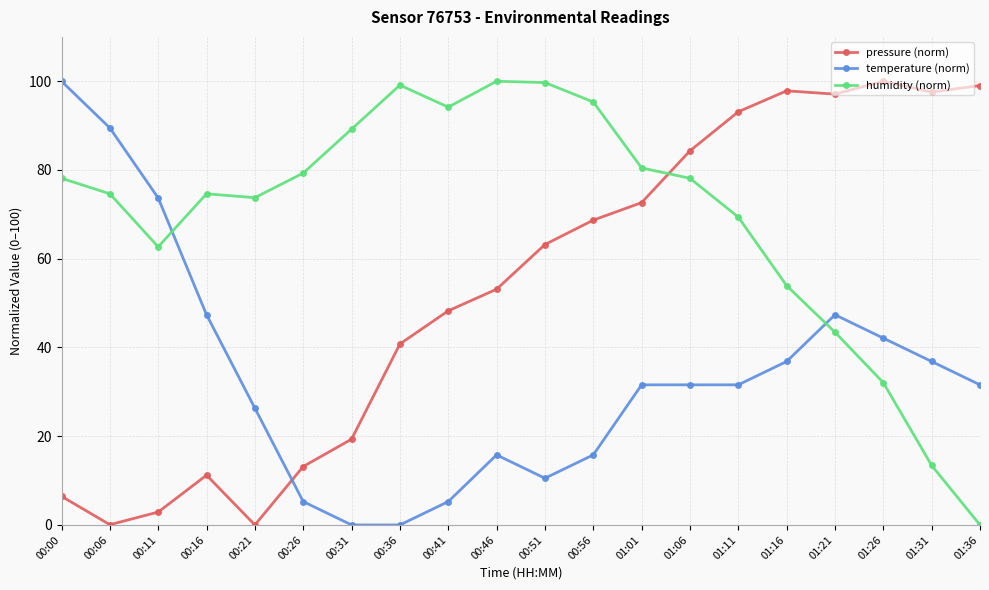

How many lines are shown in the chart?

3